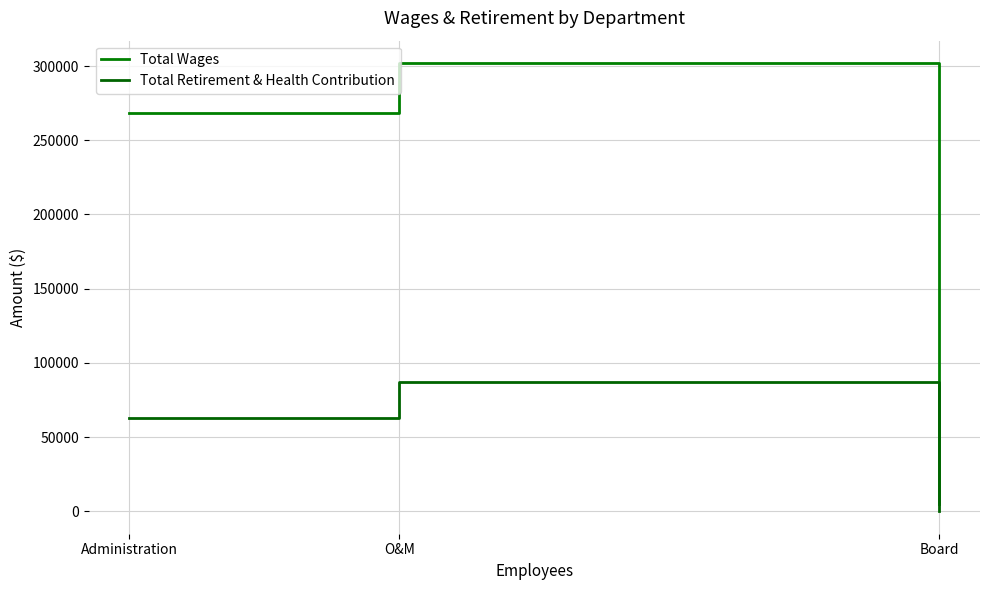

What are all the series names shown in the legend?

Total Wages, Total Retirement & Health Contribution